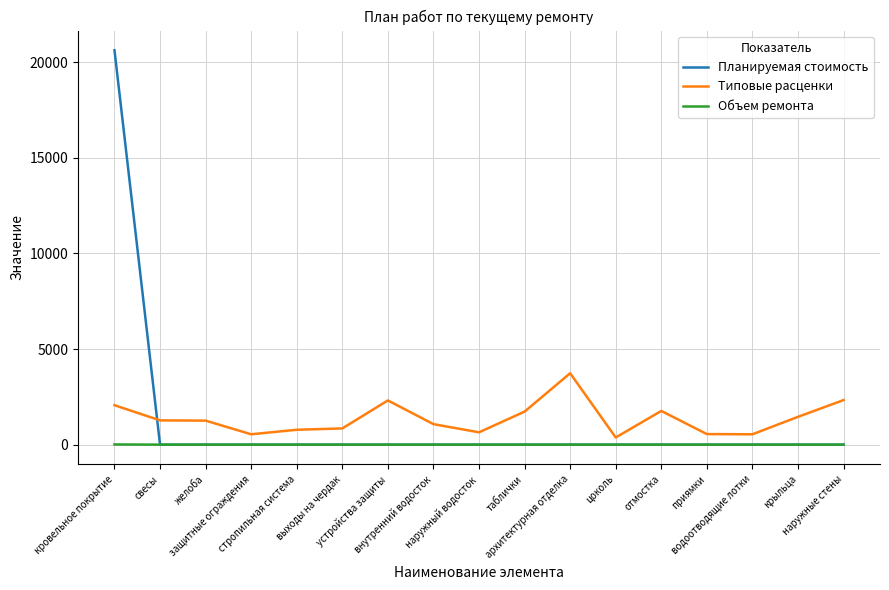

What is the average value of the Типовые расценки series?

1368.8